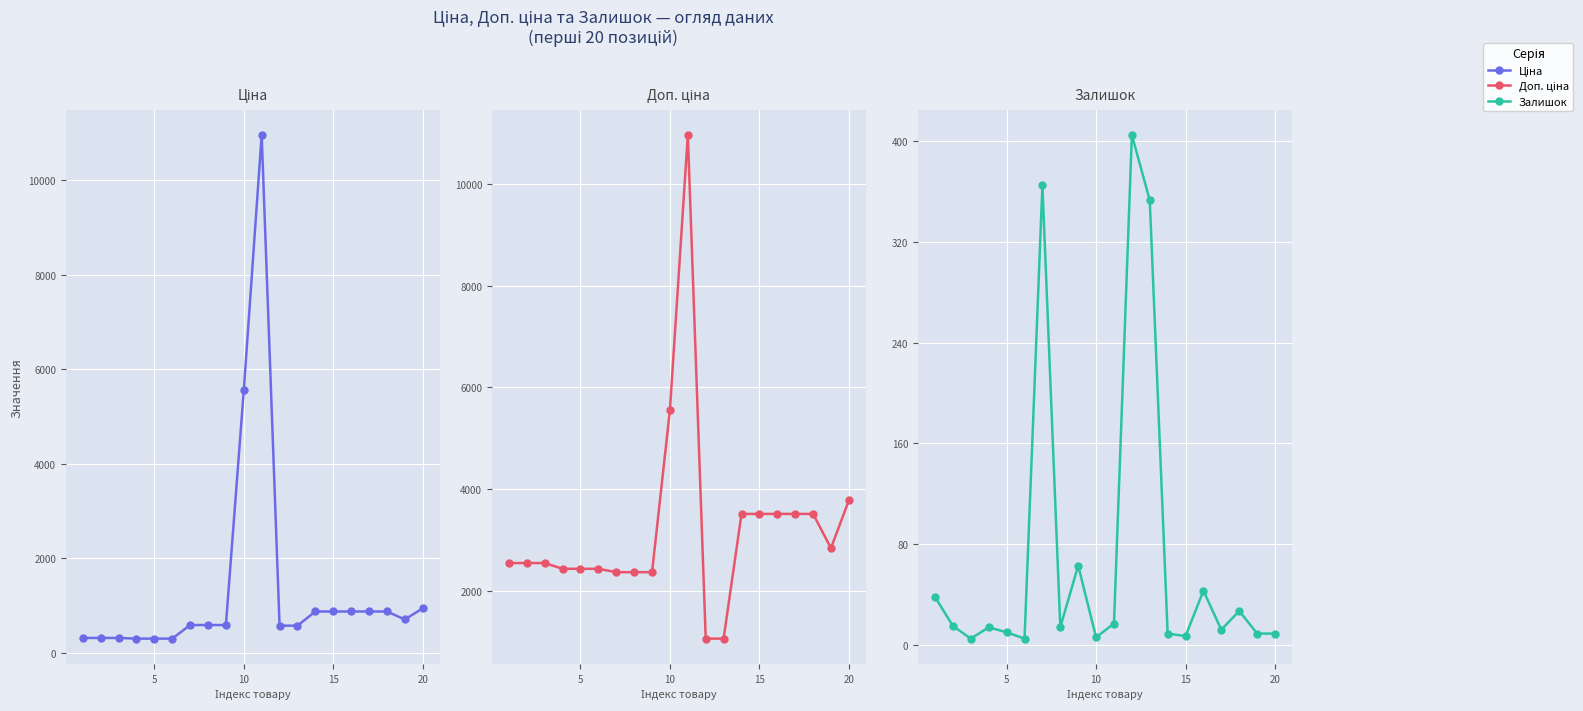

Reading left to right, transcribe all the data shown in this chart.

Ціна: 318.3	318.3	318.3	304.1	304.1	304.1	591.6	591.6	591.6	5560.3	10964.4	578.1	578.1	878.0	878.0	878.0	878.0	878.0	710.0	944.2
Доп. ціна: 2546.4	2546.4	2546.4	2432.8	2432.8	2432.8	2366.5	2366.5	2366.5	5560.3	10964.4	1060.0	1060.0	3511.9	3511.9	3511.9	3511.9	3511.9	2839.8	3777.0
Залишок: 38.0	15.0	5.0	14.0	10.0	5.0	365.0	14.0	63.0	6.0	17.0	405.0	353.0	9.0	7.0	43.0	12.0	27.0	9.0	9.0